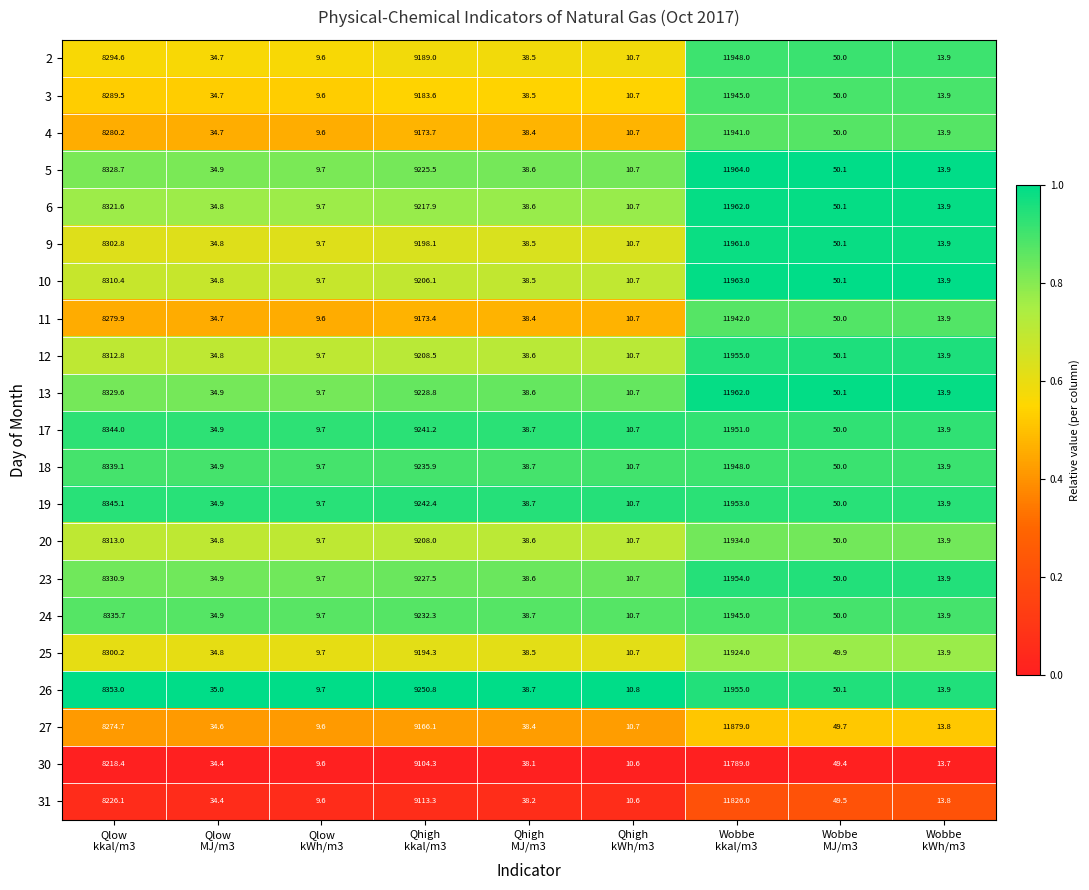

How many distinct data groups are displayed?

21